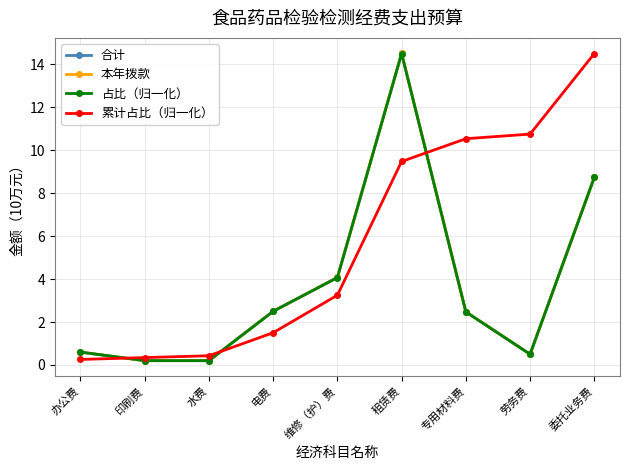

What is the difference between the 累计占比（归一化） values at 租赁费 and 印刷费?

9.1